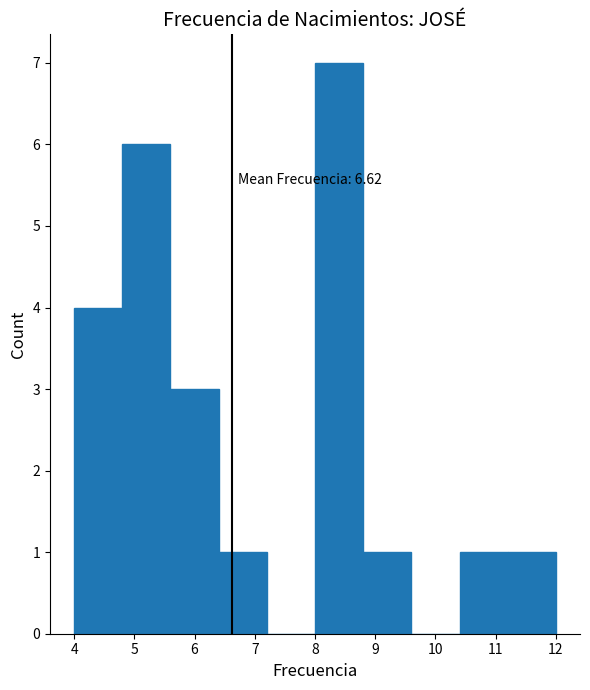

Over which range of the x-axis is the bar tallest?

8.0 to 8.8